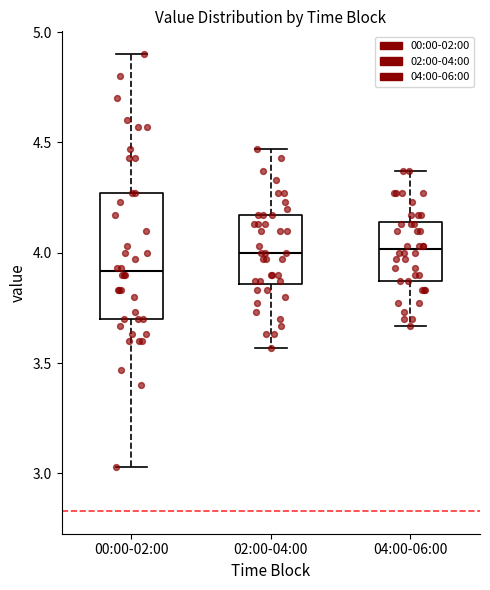

Where is the lower edge of the box for 00:00-02:00 on the y-axis? The values are not printed on the chart, so give them approximately, as read against the axis.

3.70